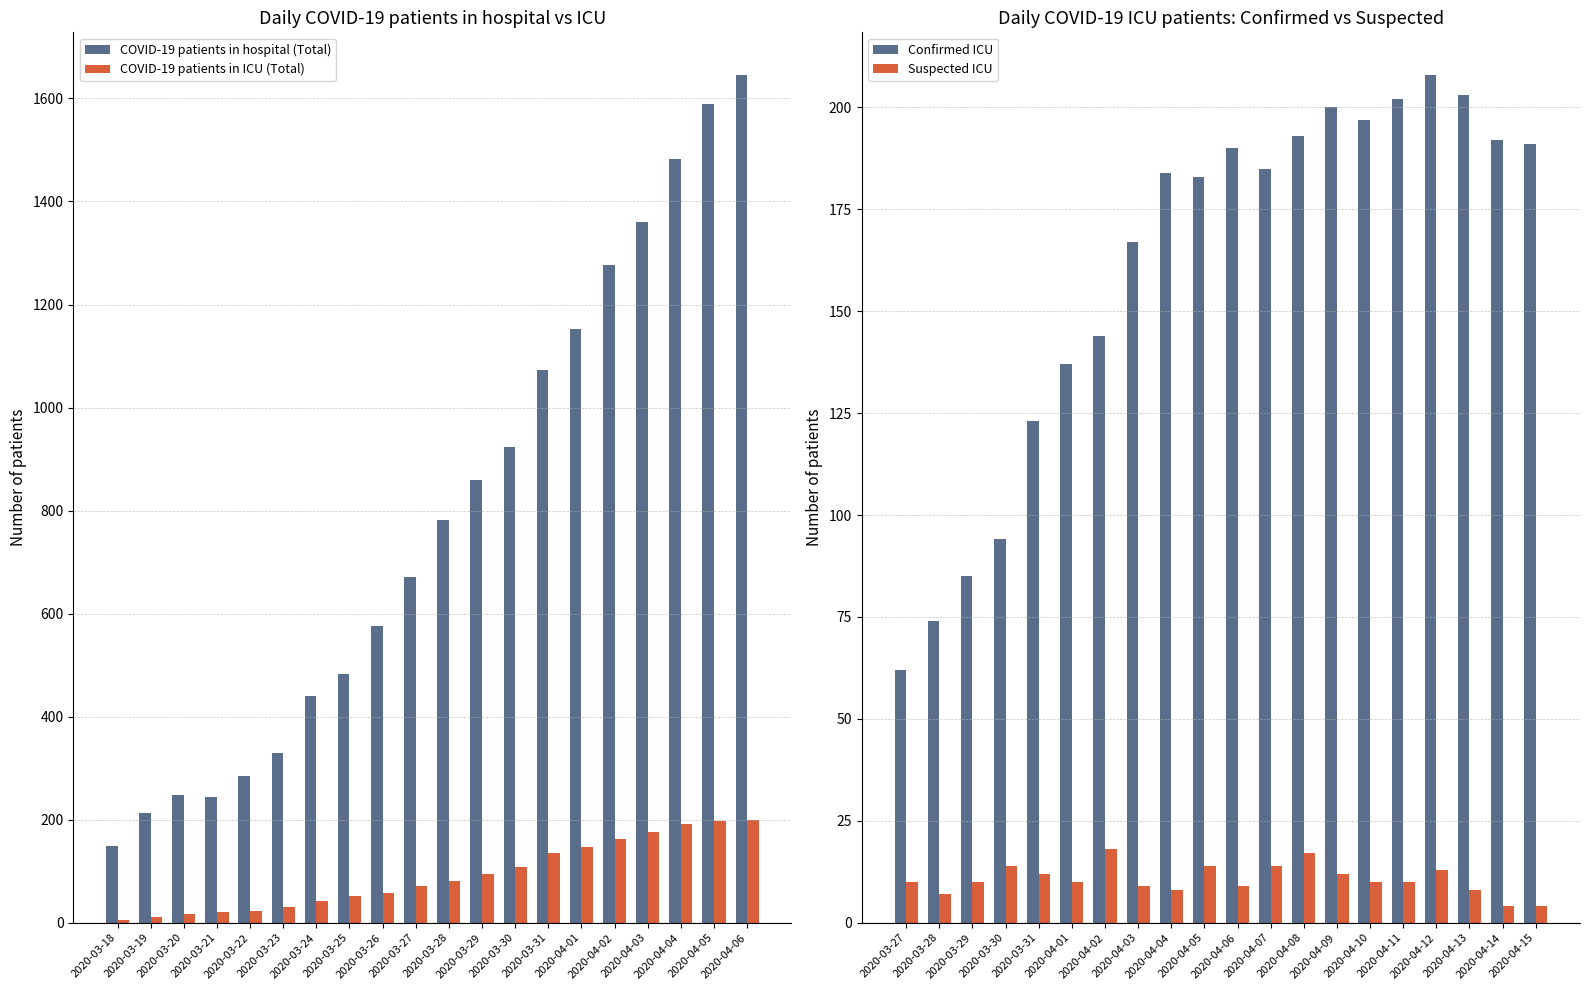

What is the difference between the second highest and minimum values in the COVID-19 patients in ICU (Total) series?

191